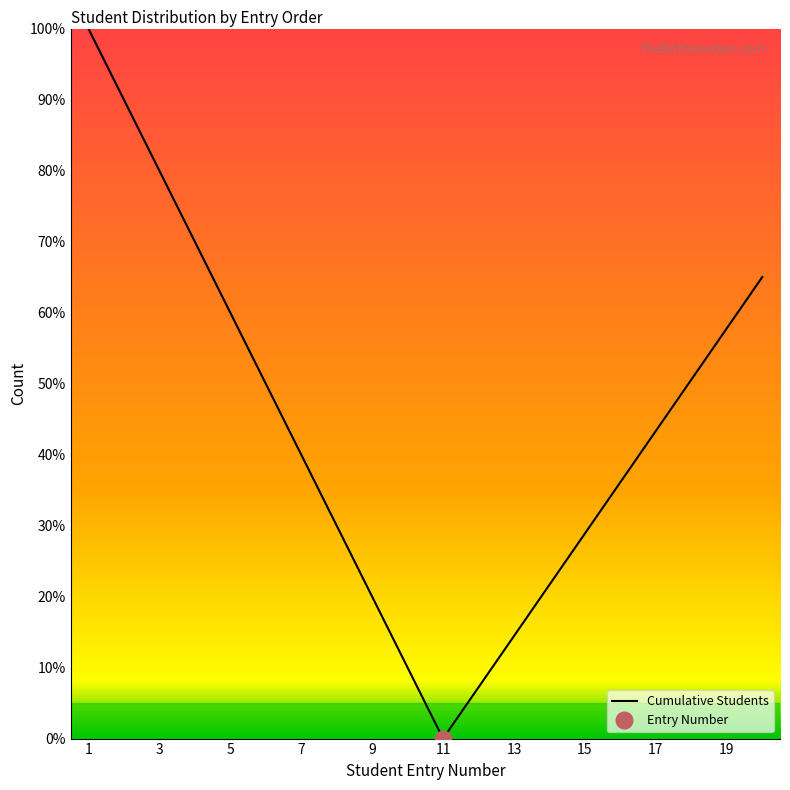

True or false: Cumulative Students has a value of 57.8 at 19.

True